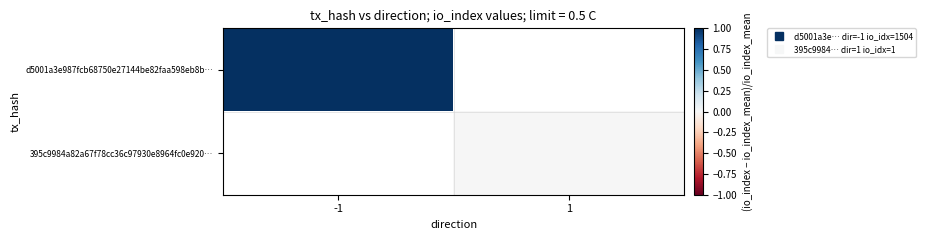

At which label does d5001a3e987fcb68750e27144be82faa598eb8b… reach its peak?

-1